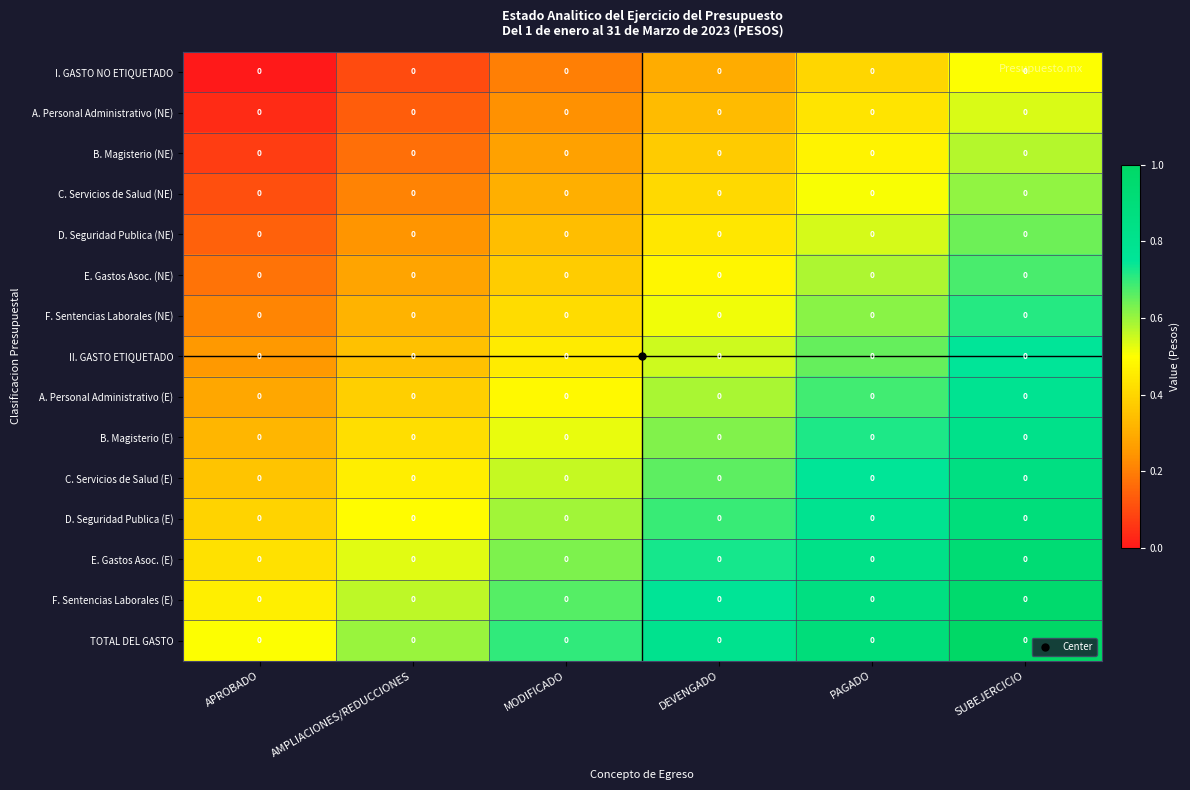

At which label does B. Magisterio (NE) reach its peak?

SUBEJERCICIO